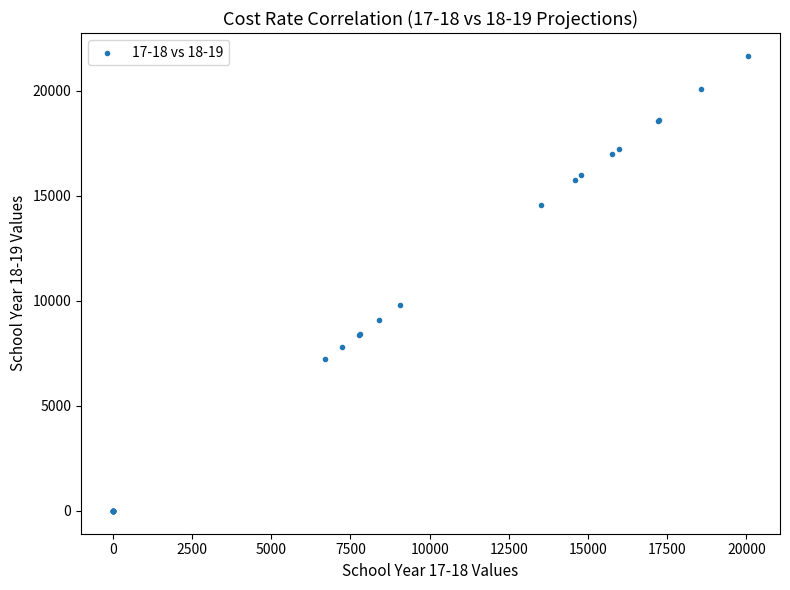

What Y value in the scatter plot is closest to 10830?

9790.5